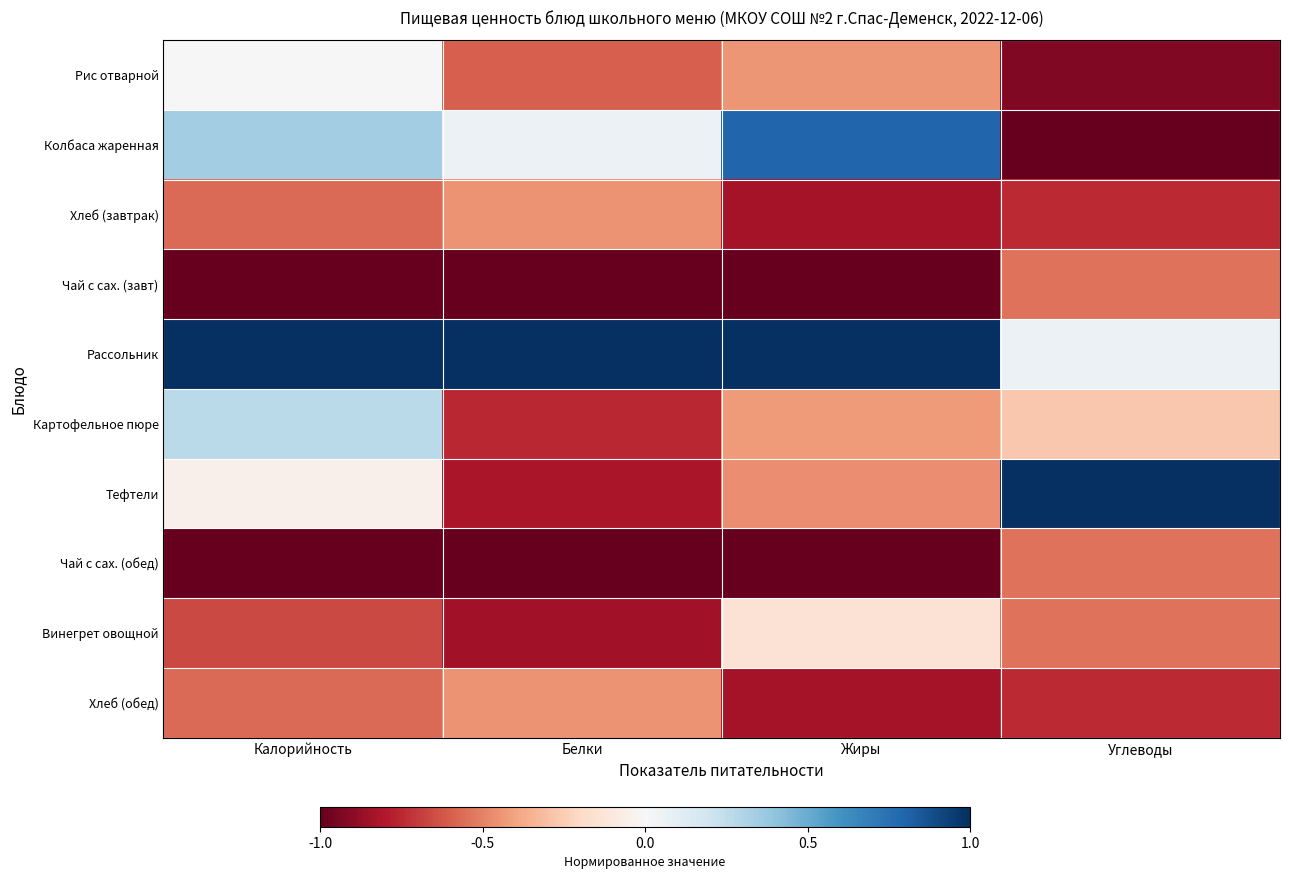

What is the greatest value displayed?

1.0